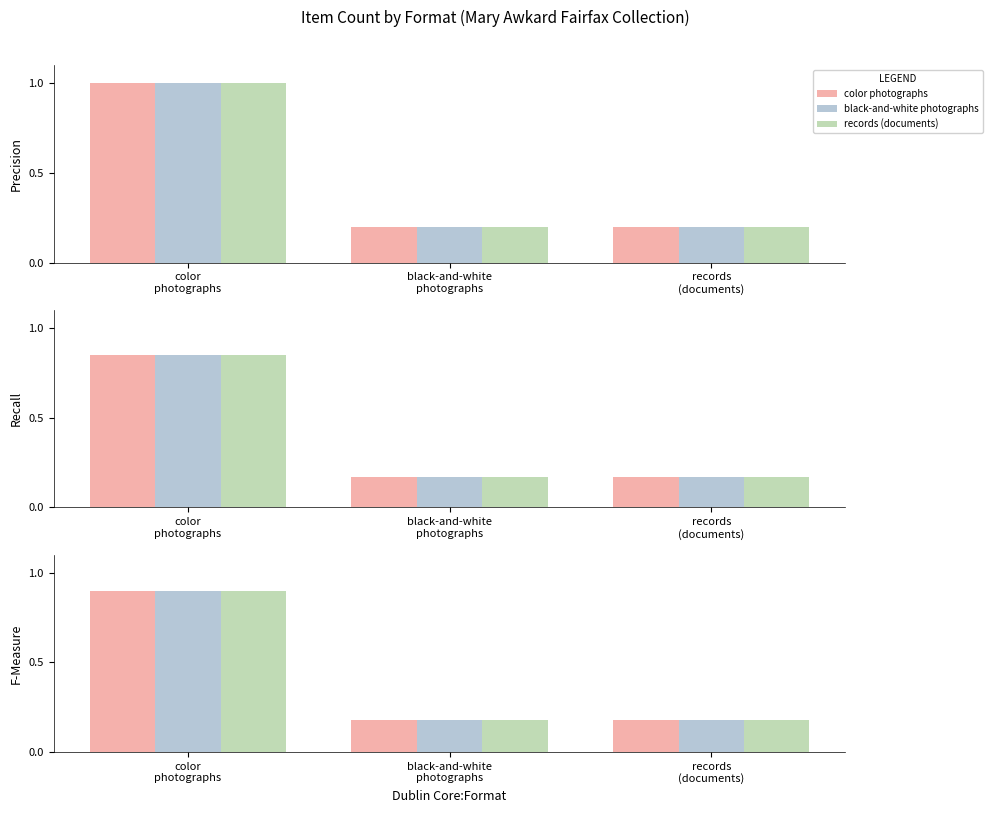

What are all the series names shown in the legend?

color photographs, black-and-white photographs, records (documents)